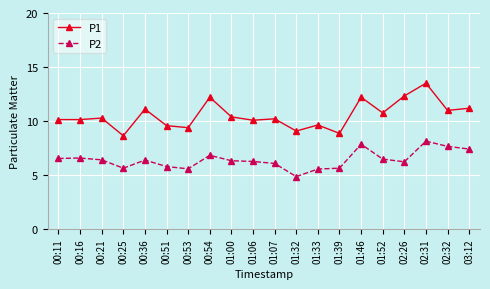

At which category does P2 reach its first local valley?

00:25